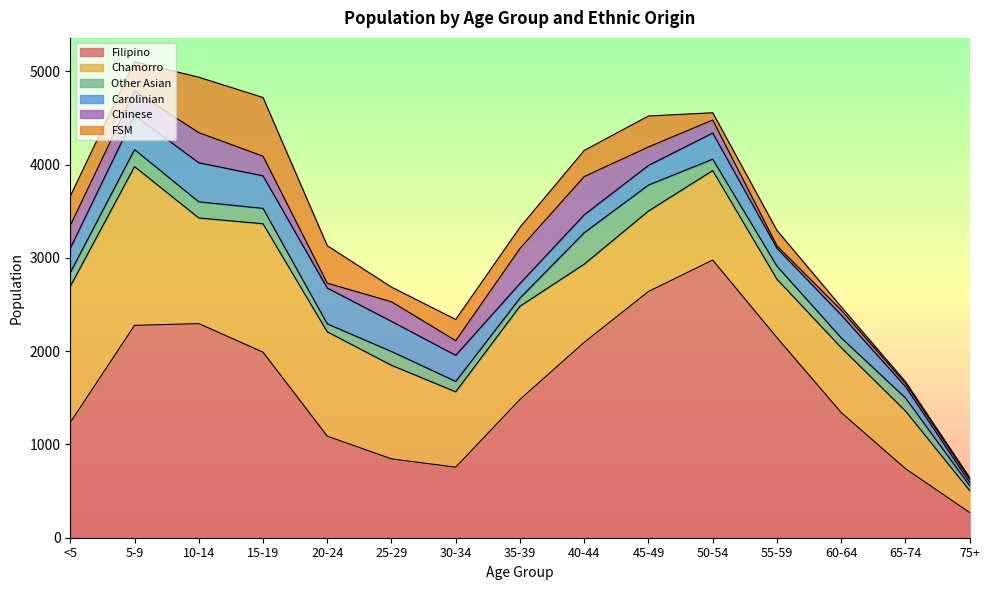

At which label does Carolinian first exceed 261?

5-9